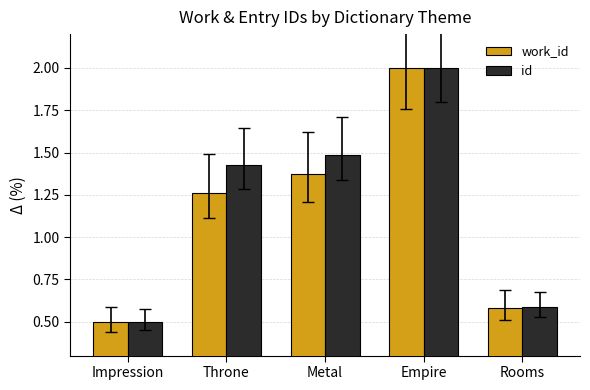

How many data points in id are above 1?

3